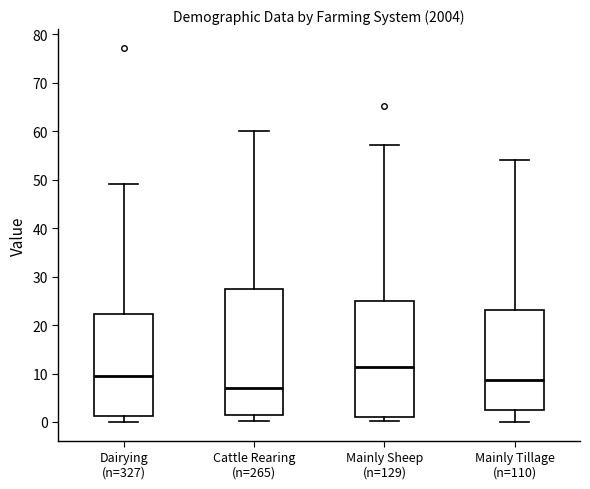

Where does the lower whisker of the box for Cattle Rearing (n=265) end on the y-axis? The values are not printed on the chart, so give them approximately, as read against the axis.

0